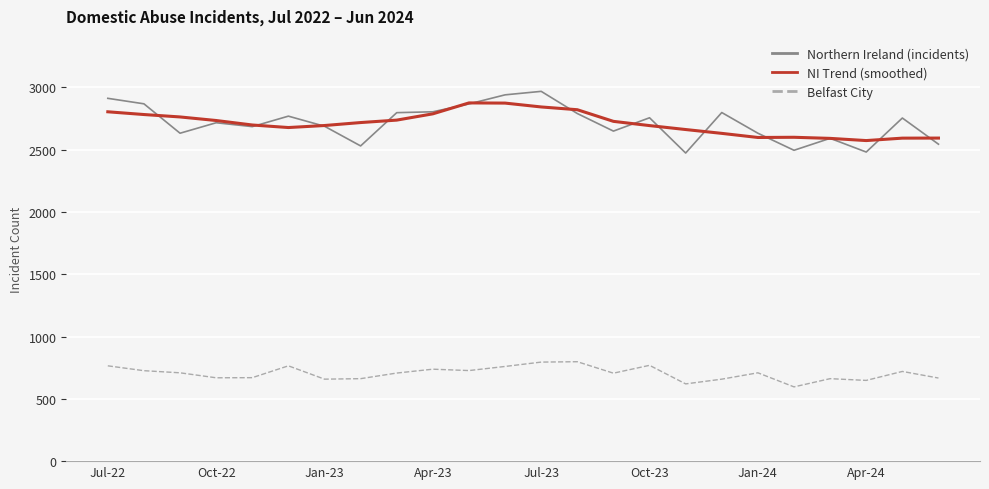

True or false: Northern Ireland (incidents) has more than 2 interior local peaks.

True